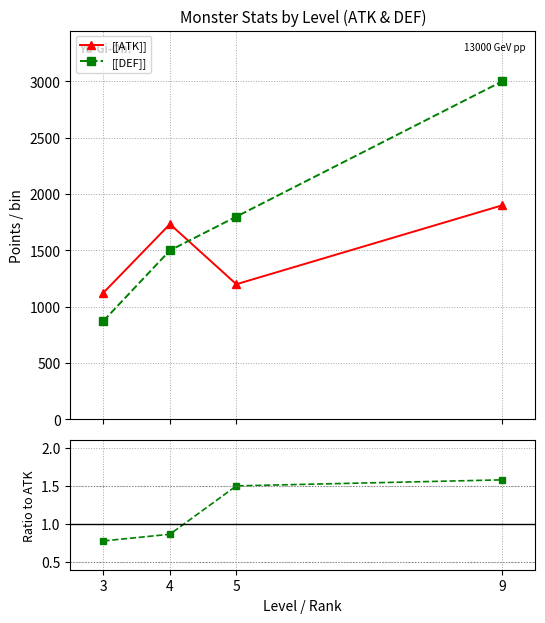

Where does the [[DEF]] series first go above 1800?

9